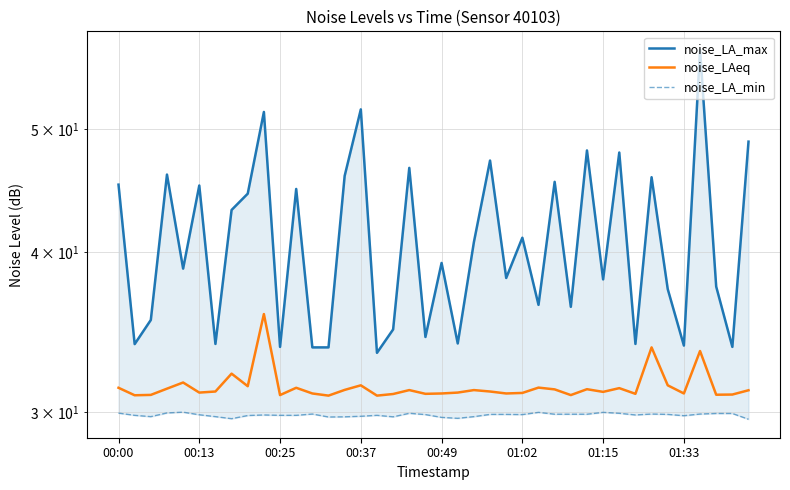

The noise_LAeq series shows 20.9 at 12. True or false?

False